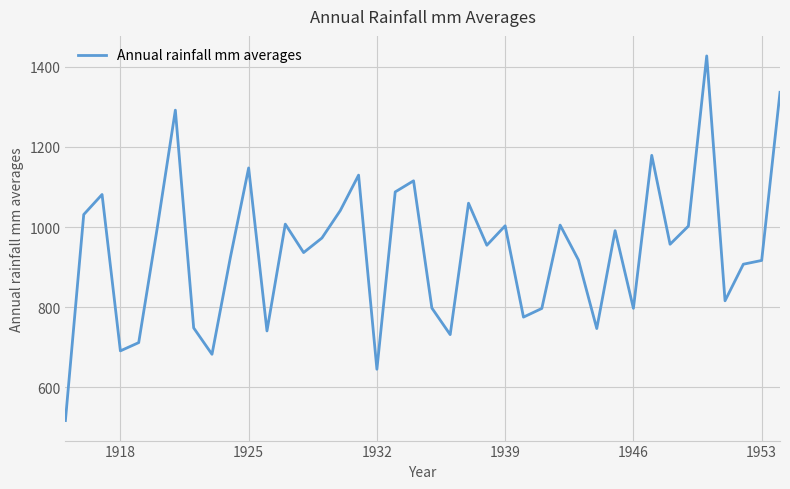

What is the difference between the maximum and minimum values?

909.9